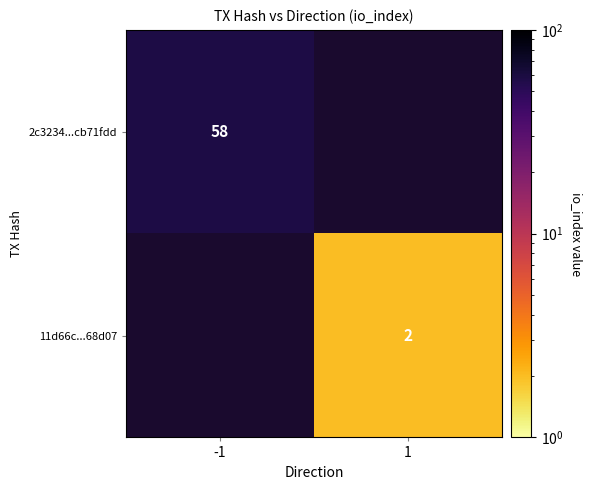

Is the value of 11d66c...68d07 at 1 greater than the value of 2c3234...cb71fdd at -1?

No